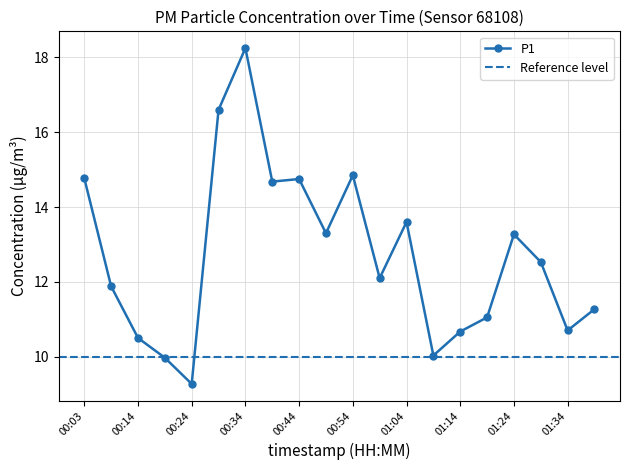

Reading left to right, extract all data points from this chart.

00:03=14.8	00:09=11.9	00:14=10.5	00:19=10.0	00:24=9.3	00:29=16.6	00:34=18.2	00:39=14.7	00:44=14.8	00:49=13.3	00:54=14.8	00:59=12.1	01:04=13.6	01:09=10.0	01:14=10.7	01:19=11.1	01:24=13.3	01:29=12.5	01:34=10.7	01:39=11.3